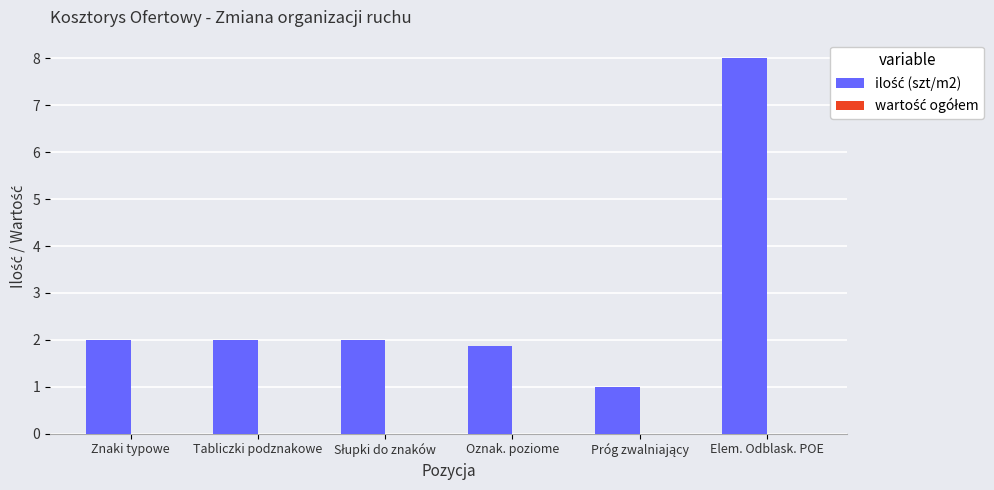

The value at Znaki typowe is 3.3. True or false?

False